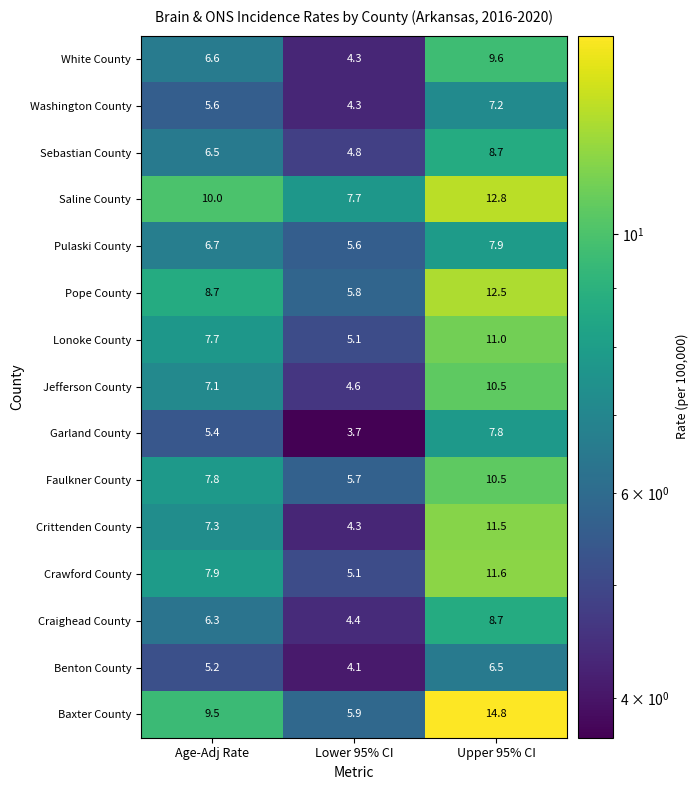

The value of Benton County at Age-Adj Rate is 2.1. True or false?

False